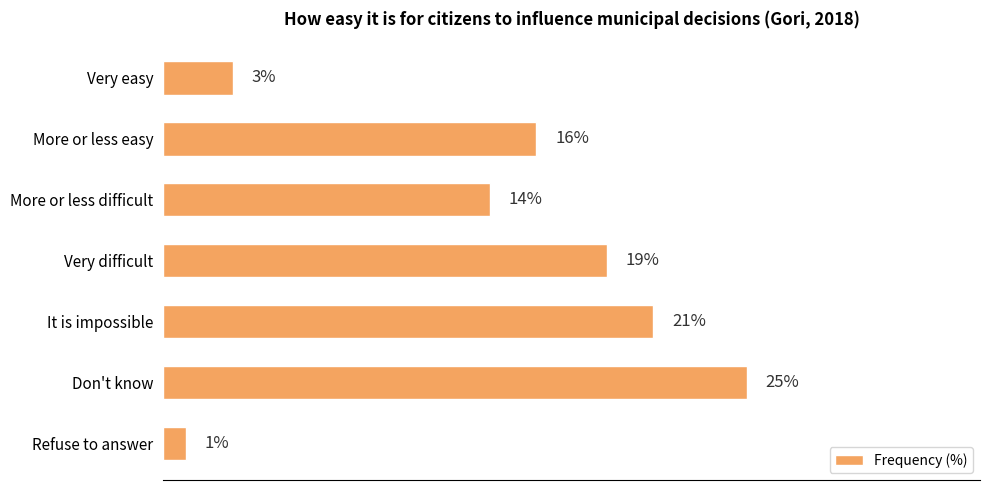

Where is the data nearest to the value 13?

More or less difficult